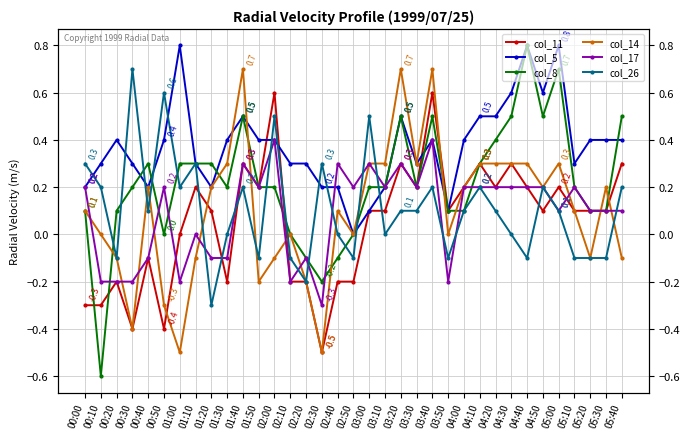

Where does the col_14 series first go above 0?

00:00